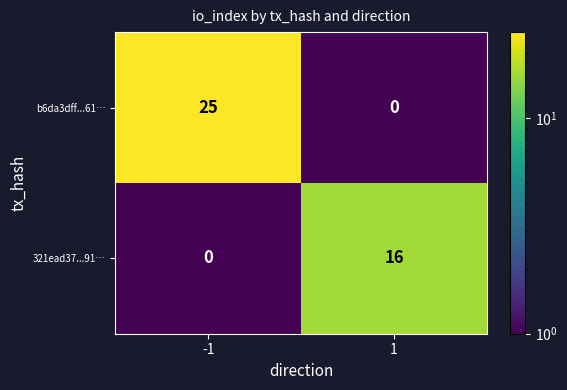

What is the difference between the maximum and minimum values in the 321ead37...91… series?

16